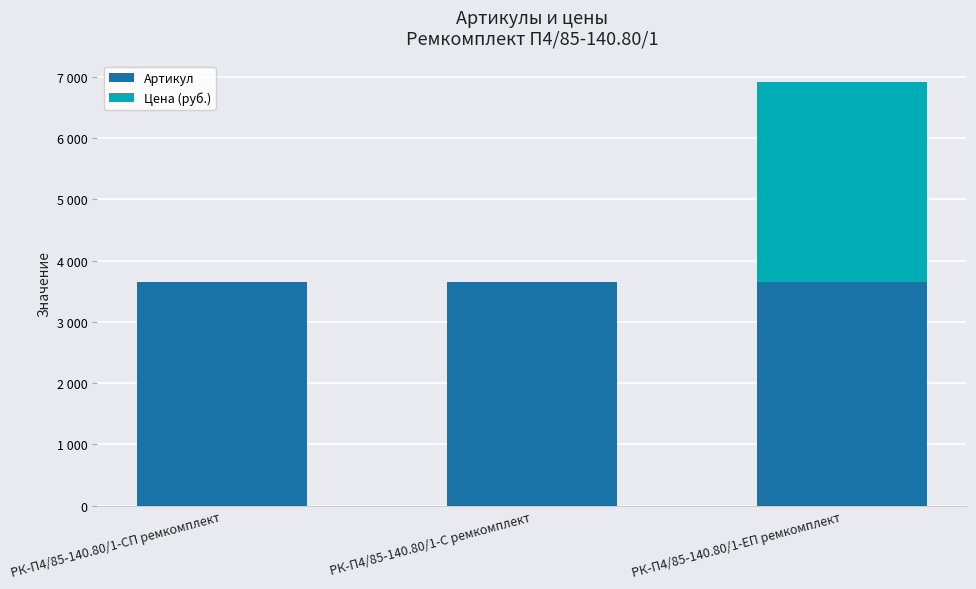

Rank the series by their maximum value, from lowest to highest.

Цена (руб.), Артикул